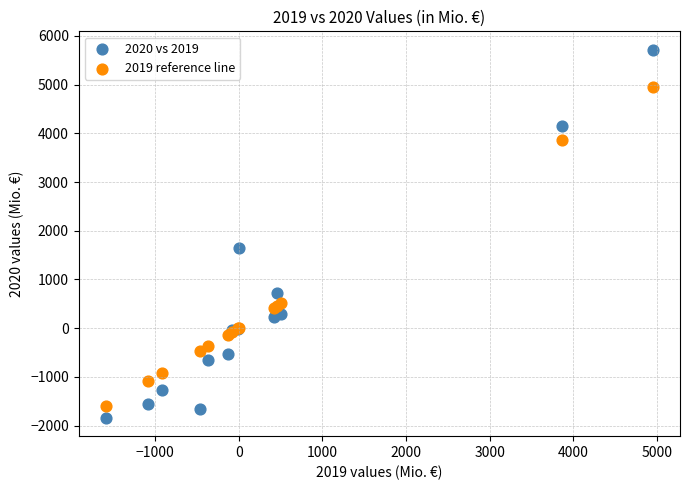

Which series has the widest spread of Y values?

2020 vs 2019